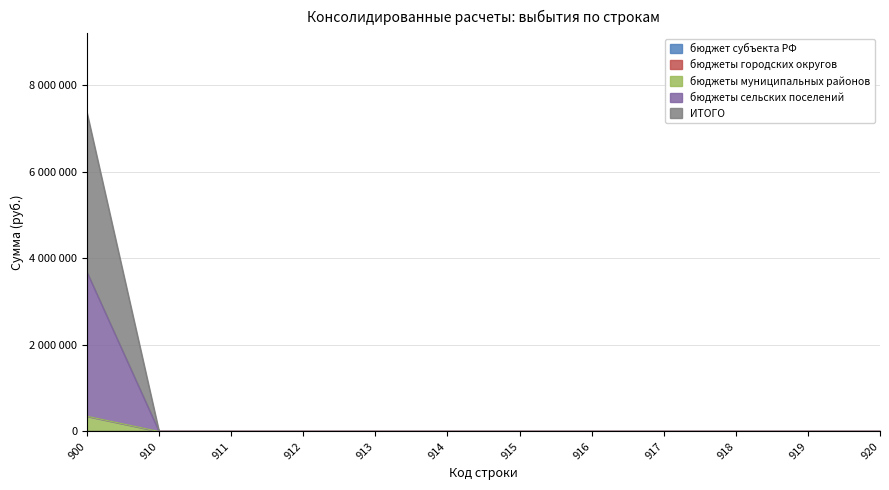

Rank the categories by бюджеты сельских поселений value from lowest to highest.

910, 911, 912, 913, 914, 915, 916, 917, 918, 919, 920, 900